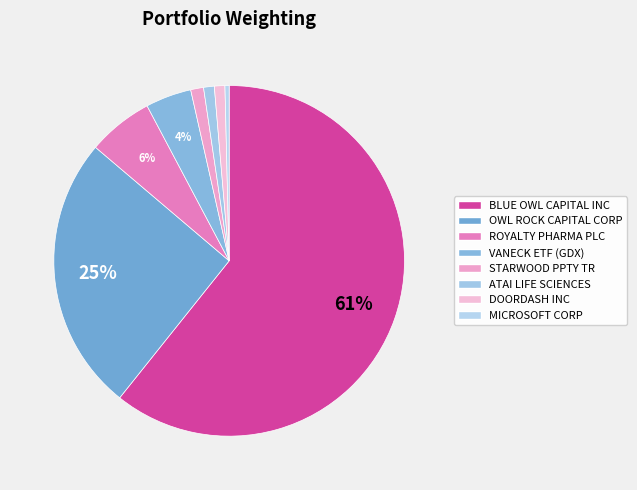

To the nearest percent, what is the combined percentage of ROYALTY PHARMA PLC and DOORDASH INC?

7%